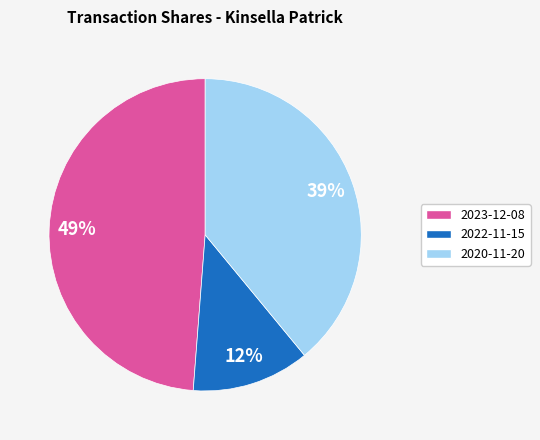

How many slices are in this pie chart?

3